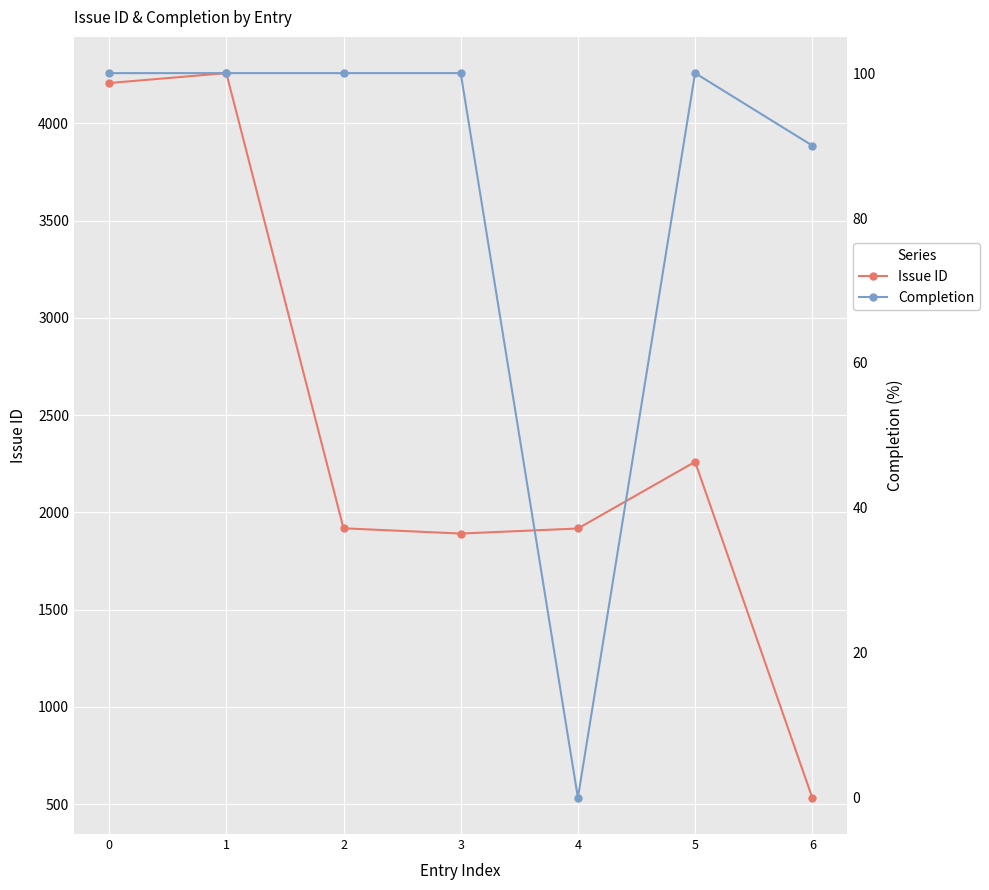

What is the value of the Completion point at the 1st from the left?

100